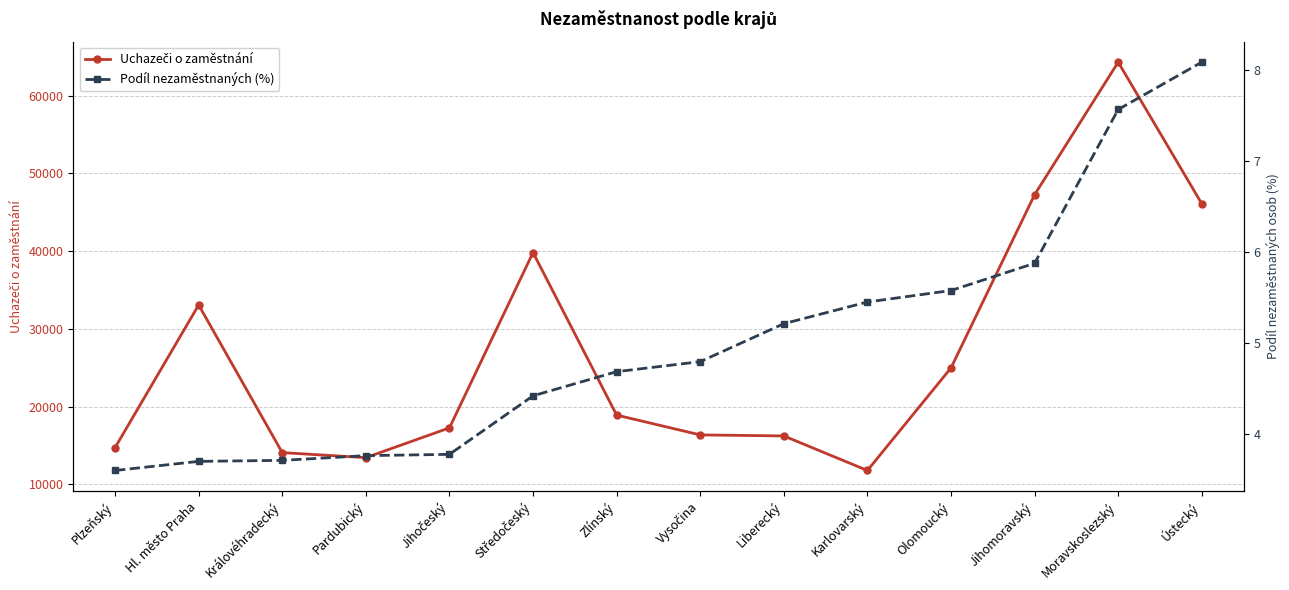

How many data points does each series have?

14